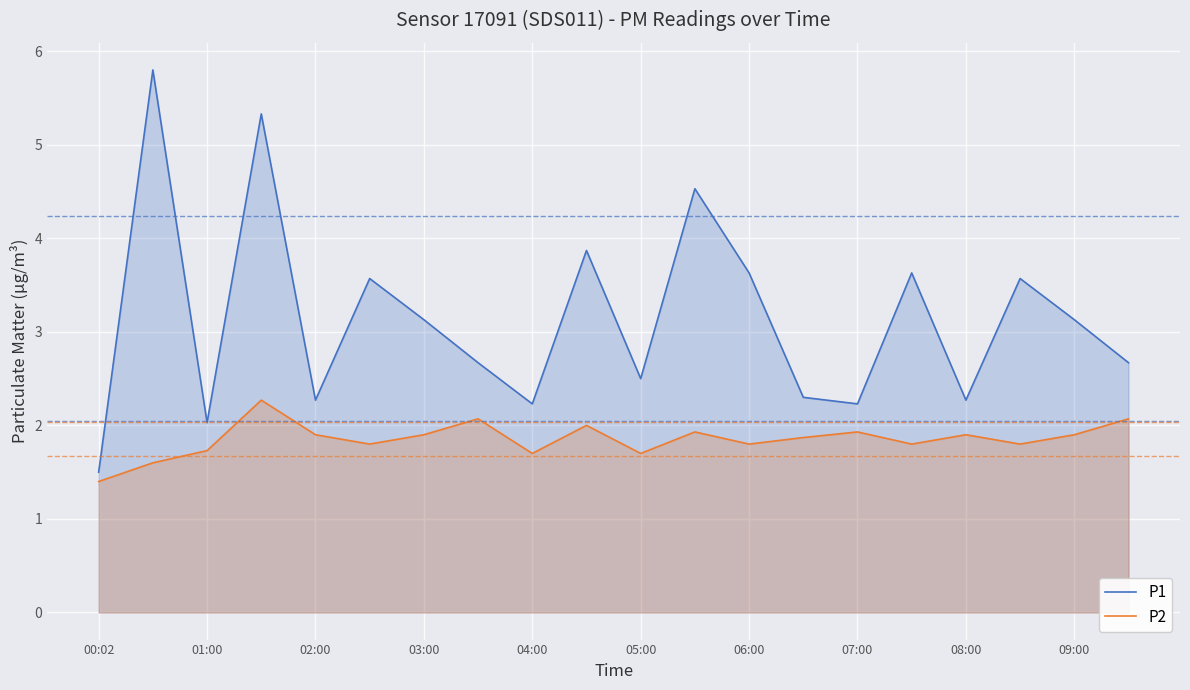

What is the lowest value of the P1 series?

1.5